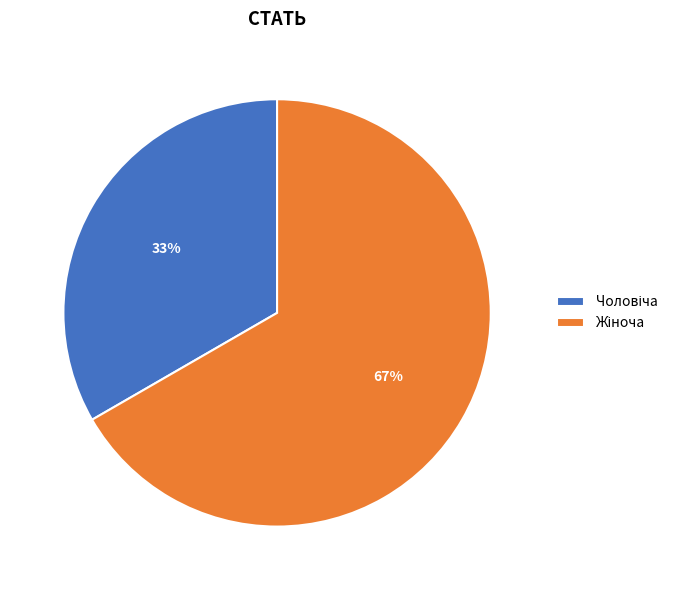

Is there a majority slice in this chart?

Yes